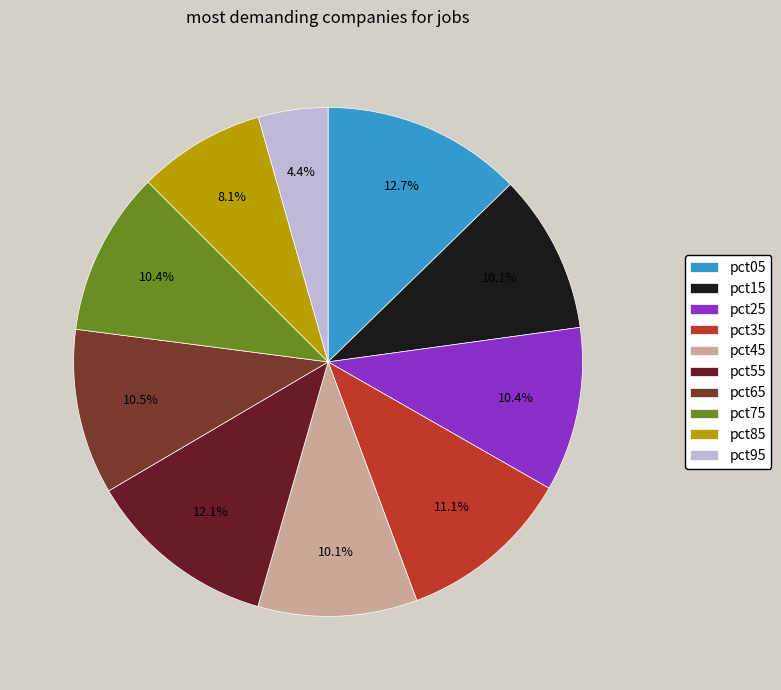

How many segments does this pie chart have?

10